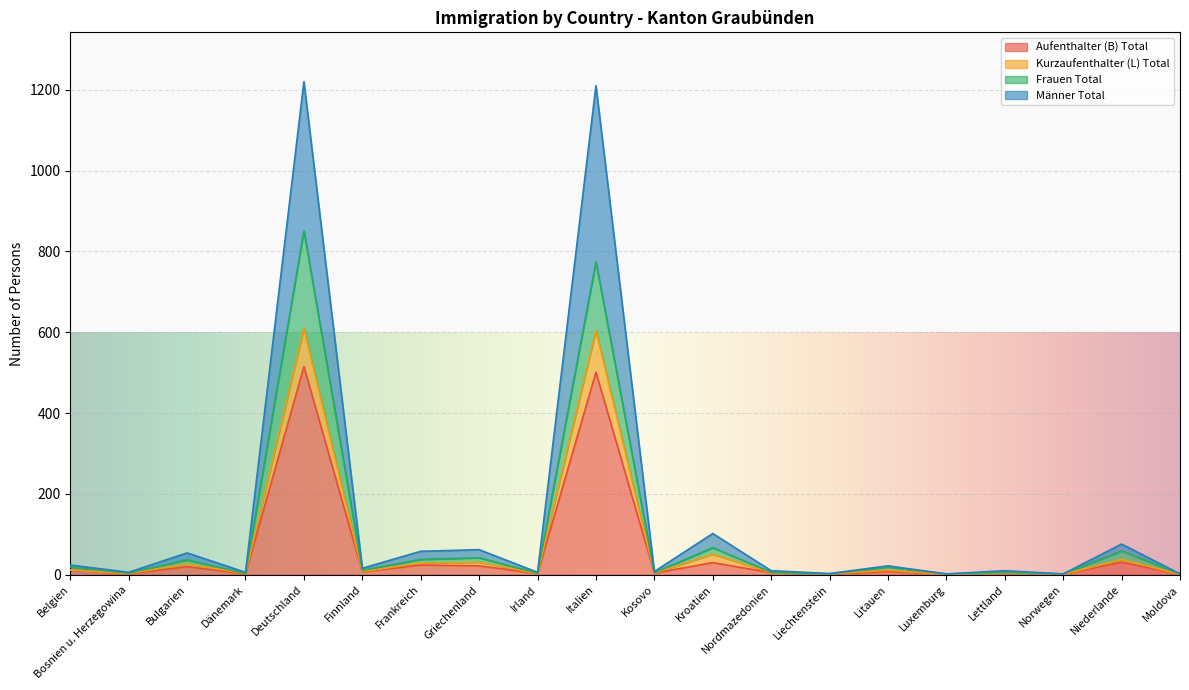

What is the highest value of the Aufenthalter (B) Total series?

515